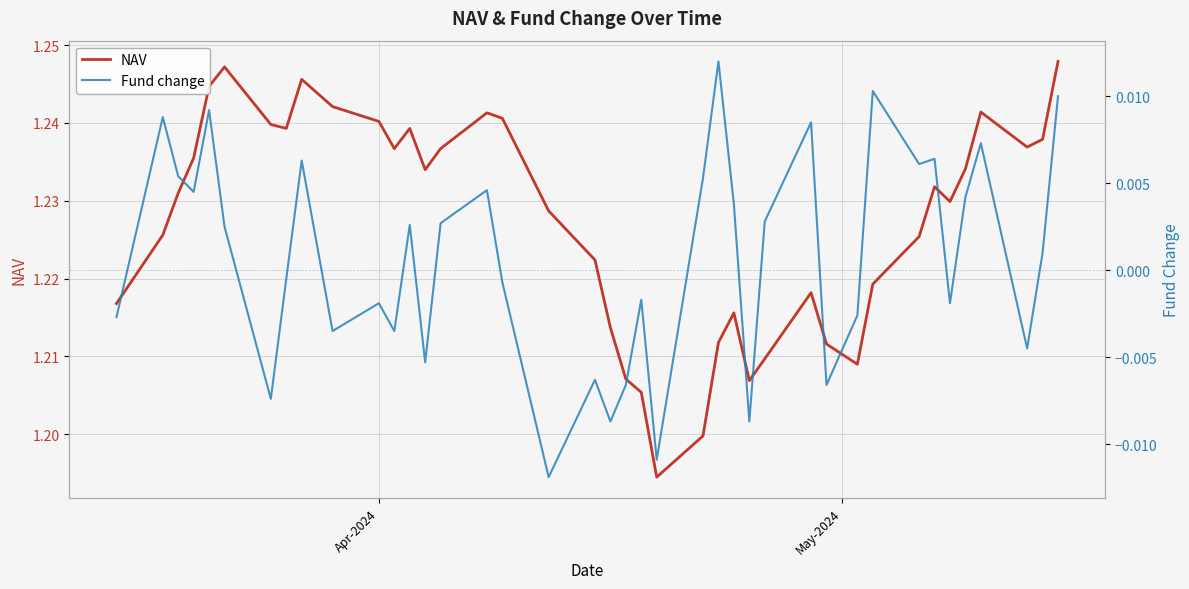

Reading left to right, what are all the values shown in this chart?

NAV: 1.2	1.2	1.2	1.2	1.2	1.2	1.2	1.2	1.2	1.2	1.2	1.2	1.2	1.2	1.2	1.2	1.2	1.2	1.2	1.2	1.2	1.2	1.2	1.2	1.2	1.2	1.2	1.2	1.2	1.2	1.2	1.2	1.2	1.2	1.2	1.2	1.2	1.2	1.2	1.2
Fund change: -0.0	0.0	0.0	0.0	0.0	0.0	-0.0	-0.0	0.0	-0.0	-0.0	-0.0	0.0	-0.0	0.0	0.0	-0.0	-0.0	-0.0	-0.0	-0.0	-0.0	-0.0	0.0	0.0	0.0	-0.0	0.0	0.0	-0.0	-0.0	0.0	0.0	0.0	-0.0	0.0	0.0	-0.0	0.0	0.0